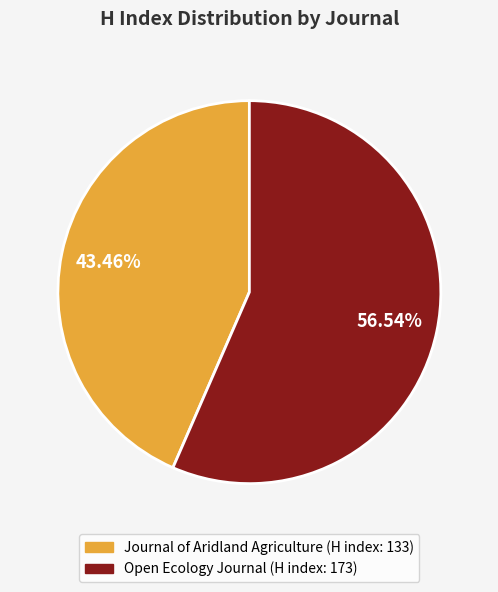

What is the total percentage of Journal of Aridland Agriculture and Open Ecology Journal?

100.0%